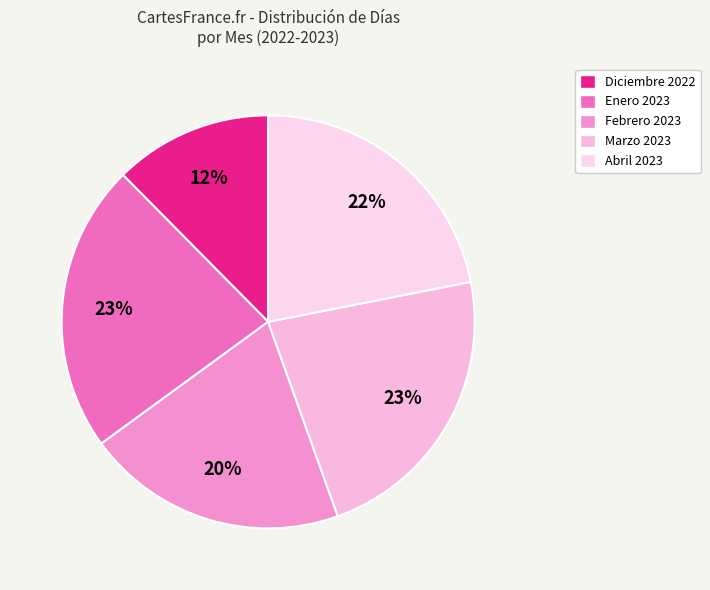

Which category has the biggest portion of the pie?

Enero 2023